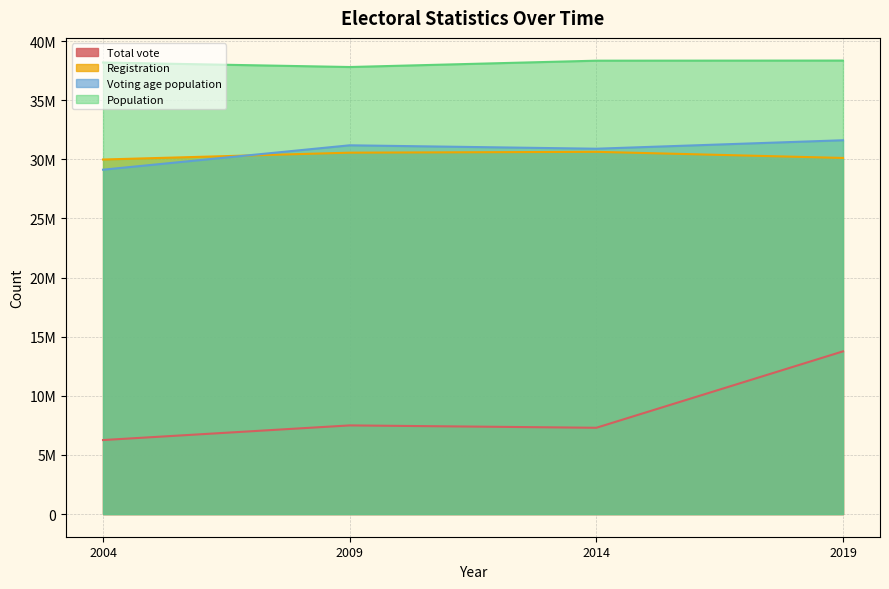

What are all the series names shown in the legend?

Total vote, Registration, Voting age population, Population